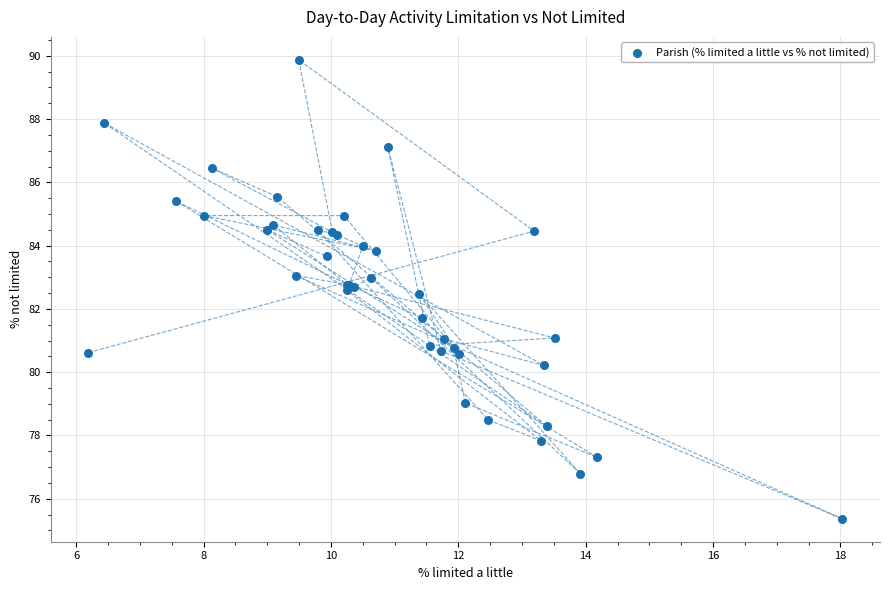

What Y value in the scatter plot is closest to 82?

81.7